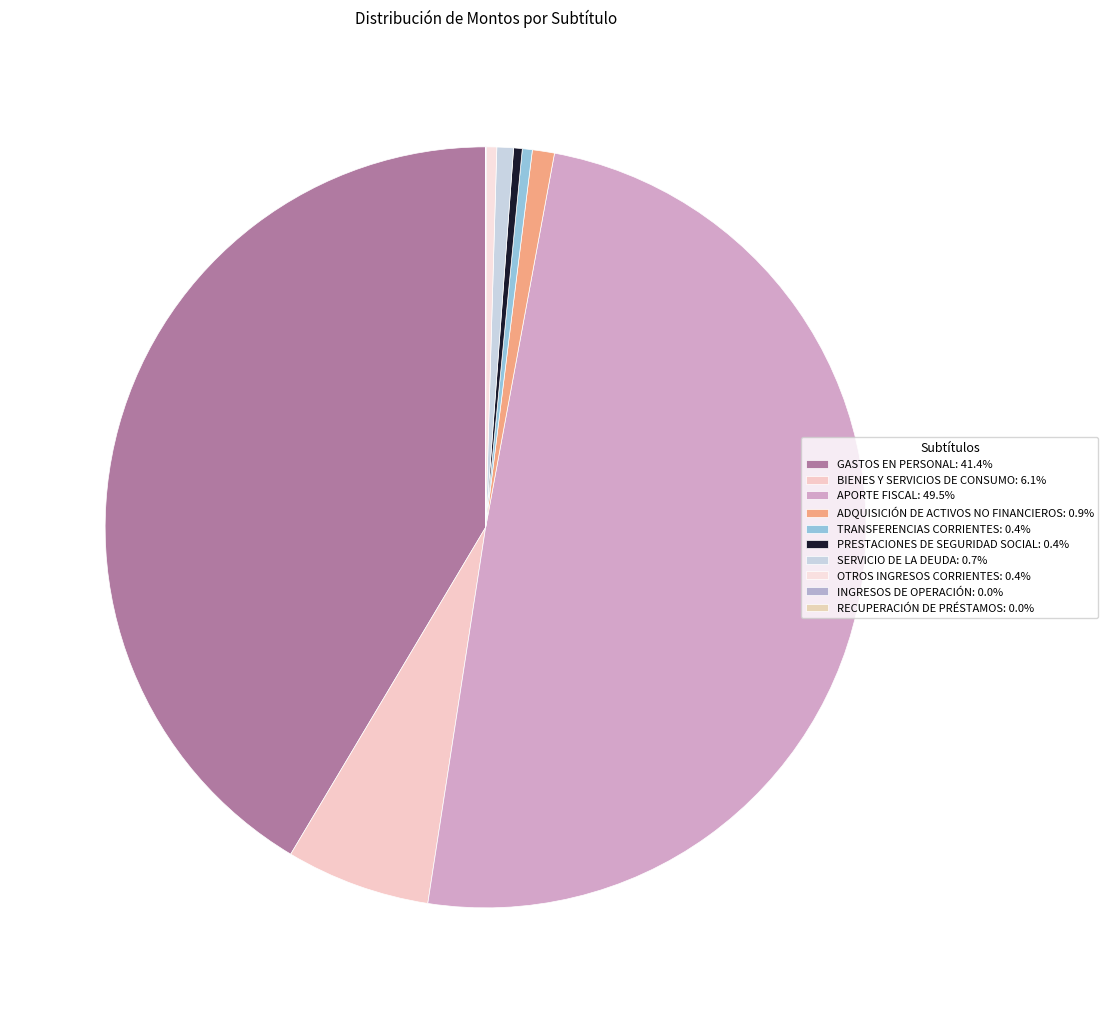

Rank the categories by value from highest to lowest.

APORTE FISCAL, GASTOS EN PERSONAL, BIENES Y SERVICIOS DE CONSUMO, ADQUISICIÓN DE ACTIVOS NO FINANCIEROS, SERVICIO DE LA DEUDA, OTROS INGRESOS CORRIENTES, TRANSFERENCIAS CORRIENTES, PRESTACIONES DE SEGURIDAD SOCIAL, INGRESOS DE OPERACIÓN, RECUPERACIÓN DE PRÉSTAMOS